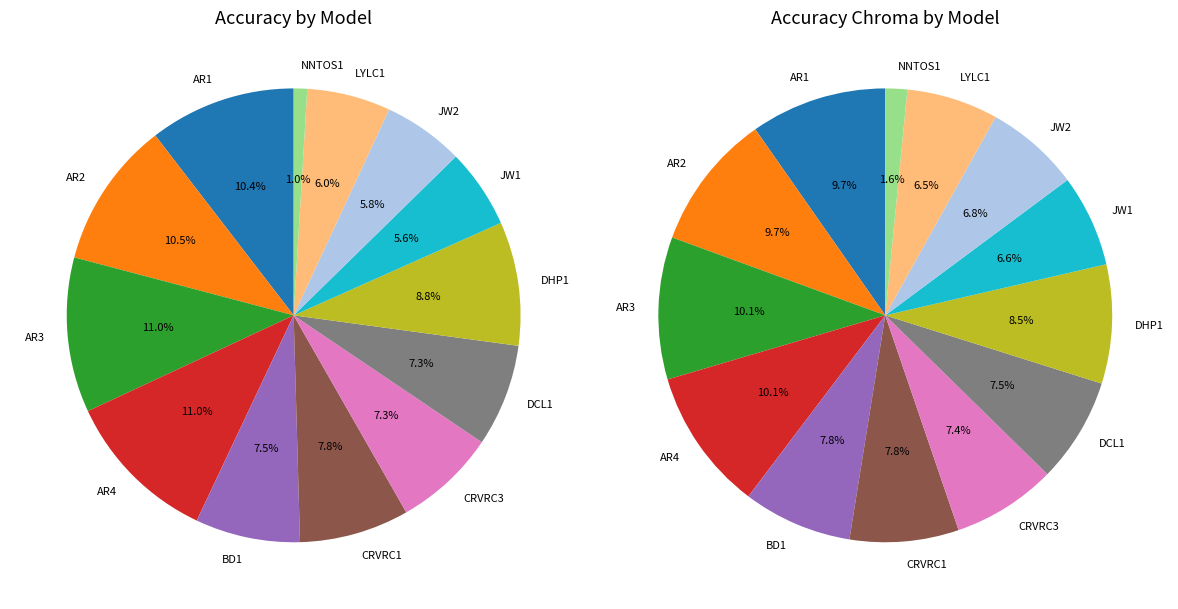

What percentage is NOT represented by LYLC1?

94.0%